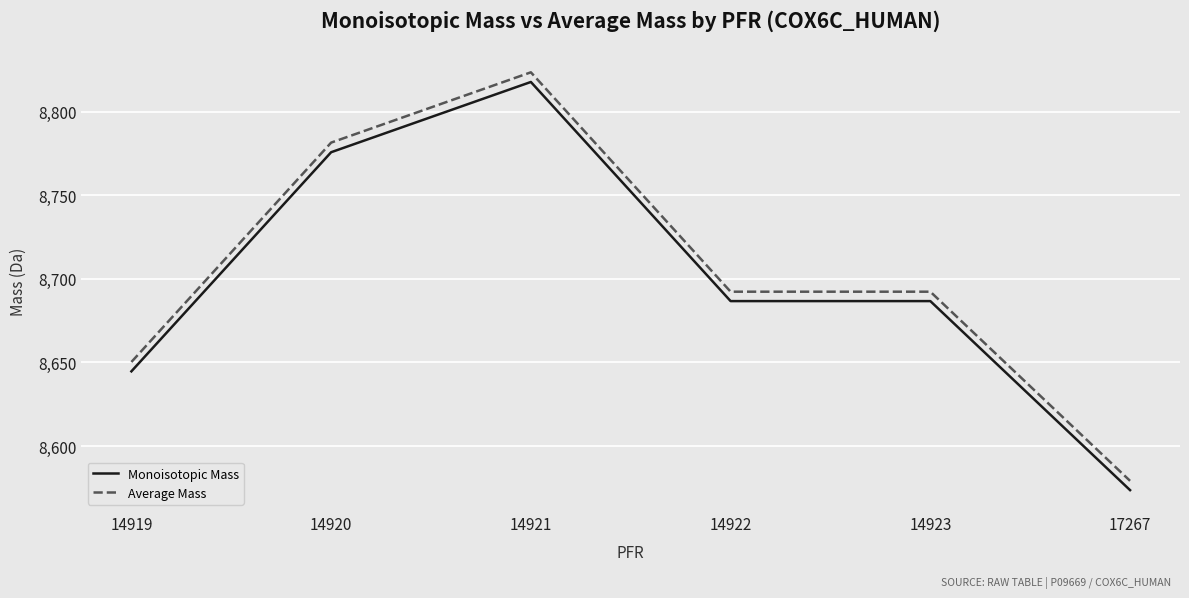

At which category is the sum across all series the highest?

14921